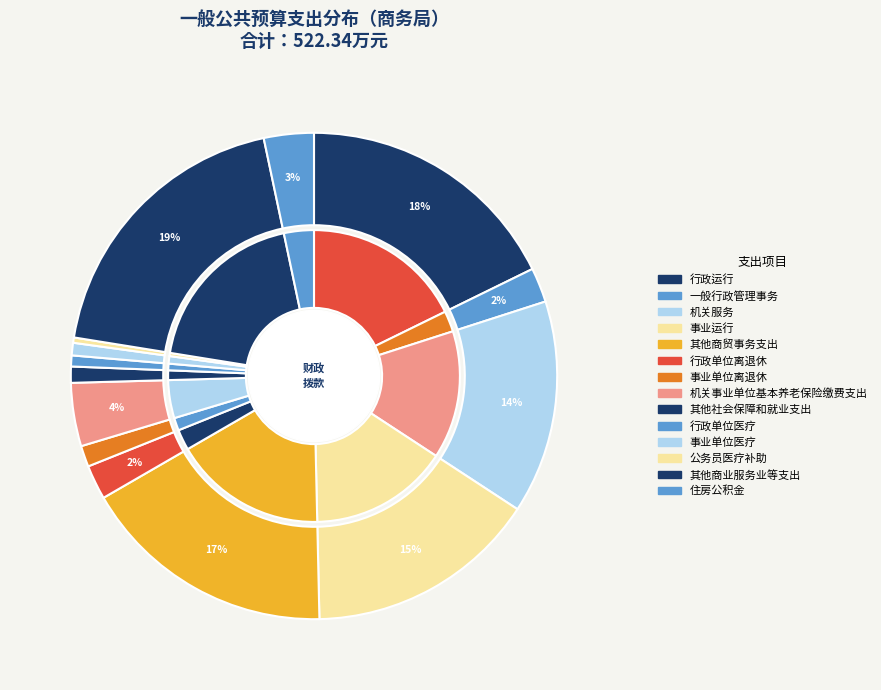

Which category has the biggest portion of the pie?

其他商业服务业等支出